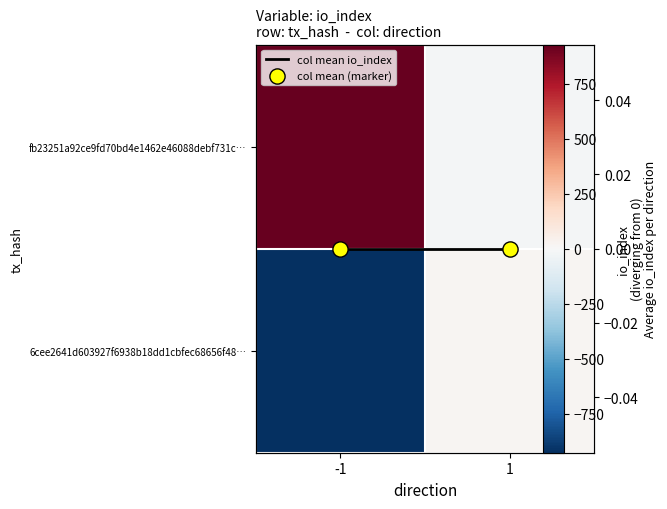

Which series has the largest total across all categories?

fb23251a92ce9fd70bd4e1462e46088debf731c…